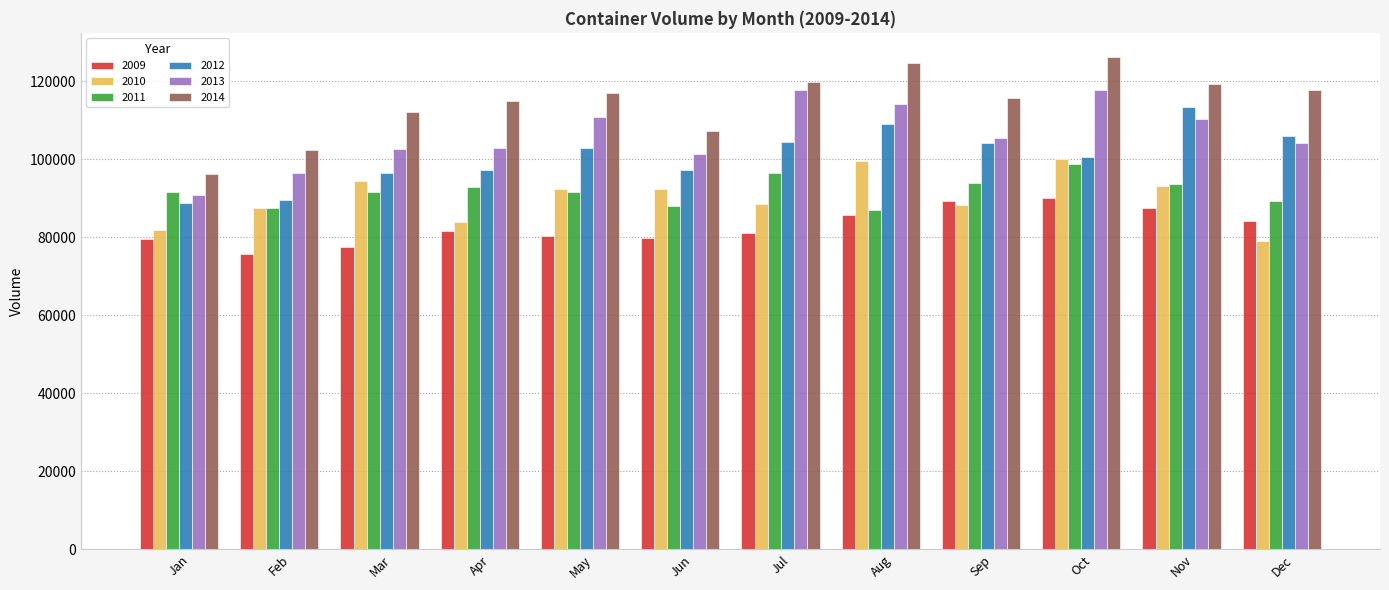

What are all the series names shown in the legend?

2009, 2010, 2011, 2012, 2013, 2014